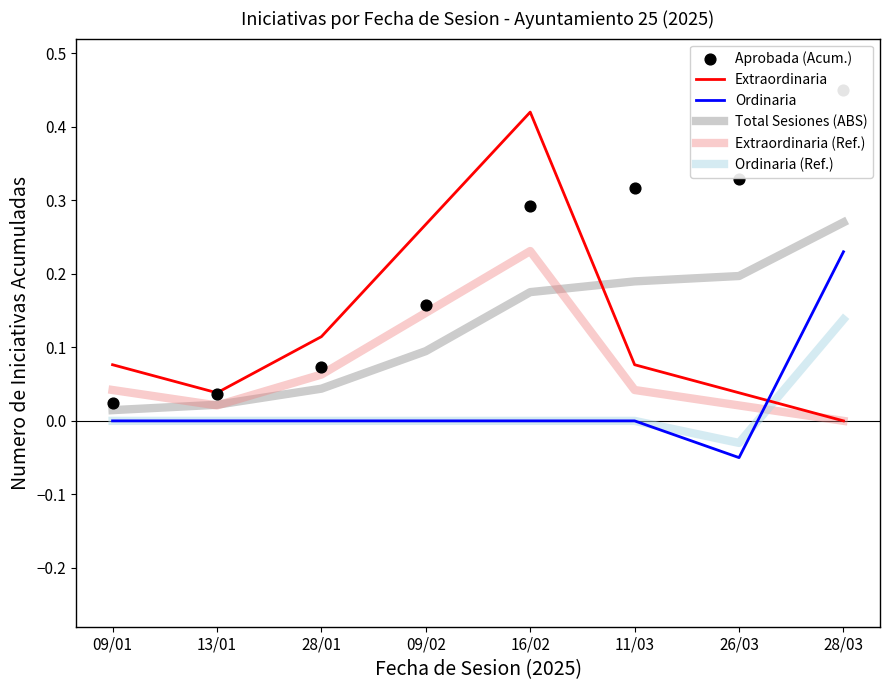

At how many categories does at least one series exceed 0?

8